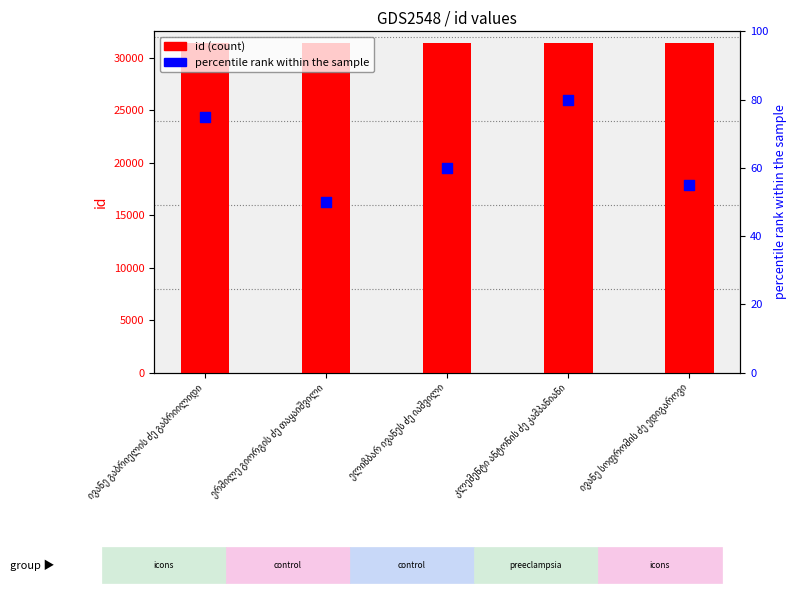

Which series contains the lowest Y value?

percentile rank within the sample